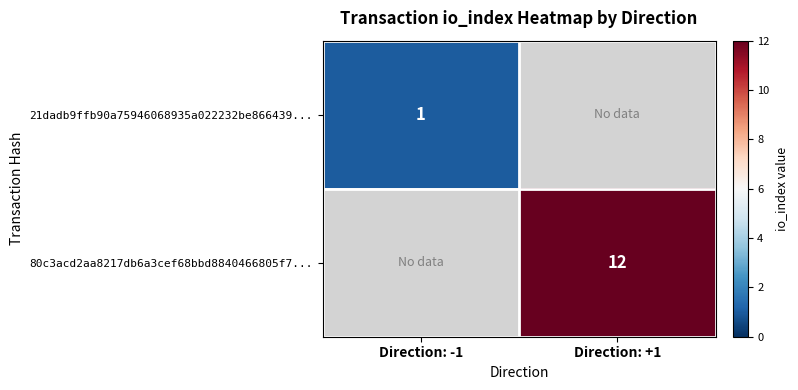

True or false: 80c3acd2aa8217db6a3cef68bbd8840466805f7... has a value of 12 at Direction: +1.

True